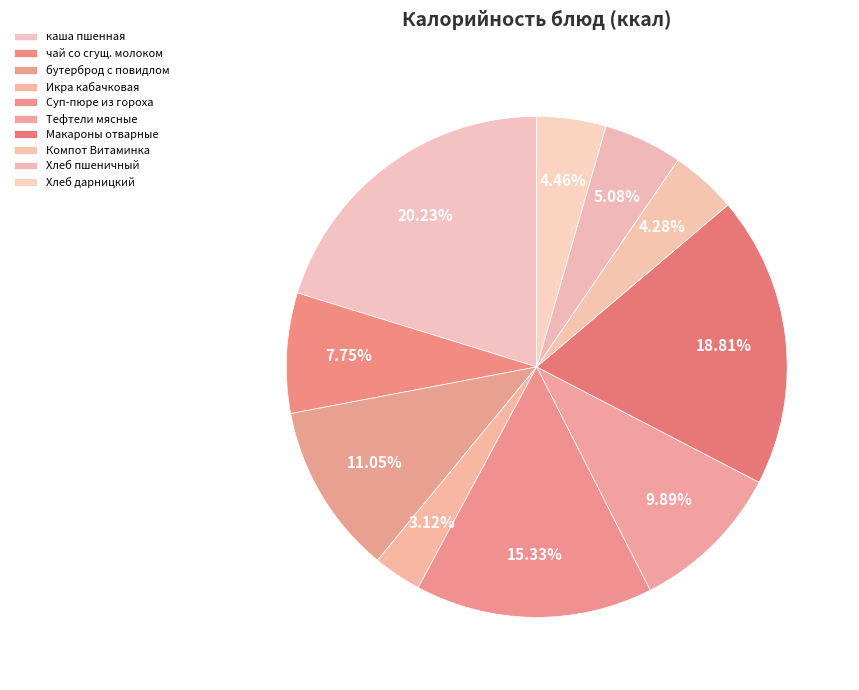

Does any single category account for the majority?

No